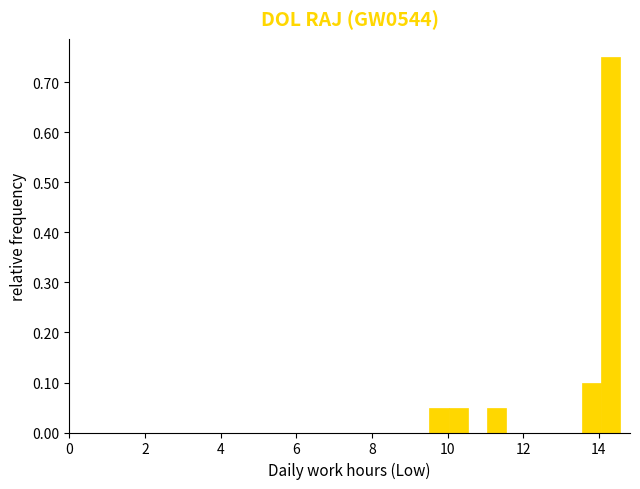

Around what value on the x-axis is the tallest bar? Give the approximate position of its centre, as read against the axis.

14.4